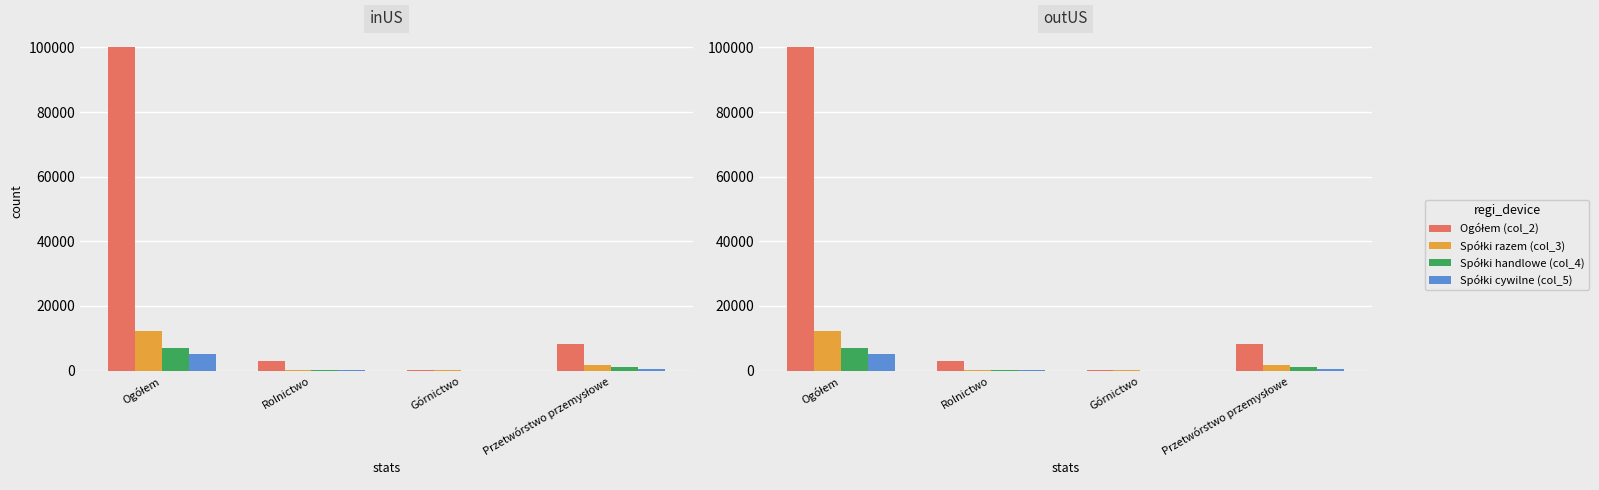

Where is Spółki razem (col_3) nearest to the value 6203?

Przetwórstwo przemysłowe